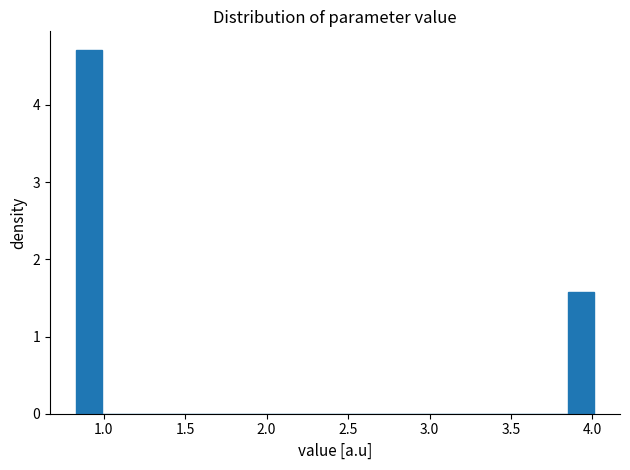

Read against the x-axis, roughly where is the centre of the tallest bar?

0.90